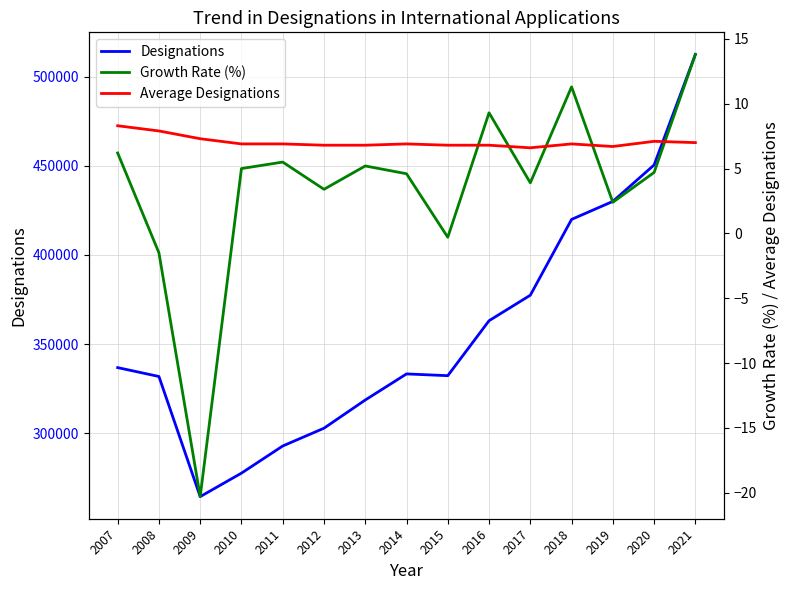

What is the difference between the second highest and second lowest values in the Designations series?

172771.0